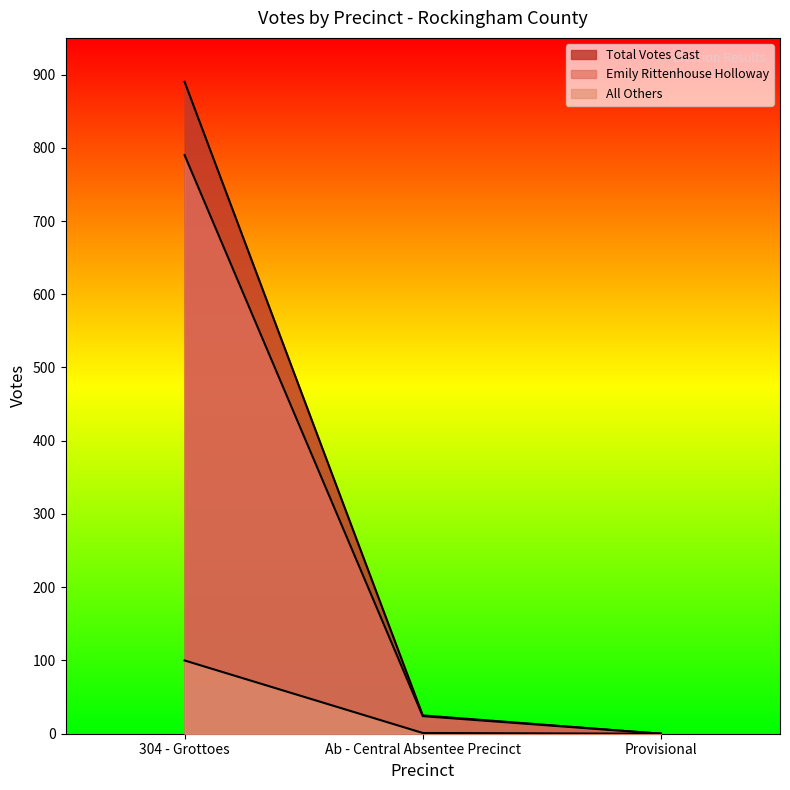

How many series are shown in this chart?

3